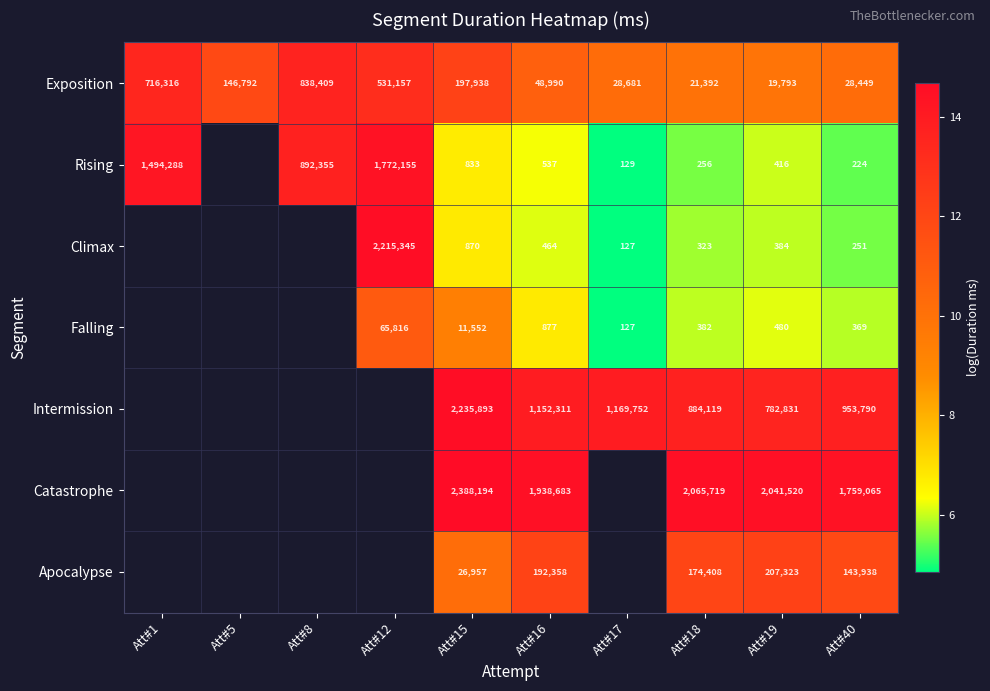

Is the value of Apocalypse at Att#16 greater than the value of Exposition at Att#16?

Yes